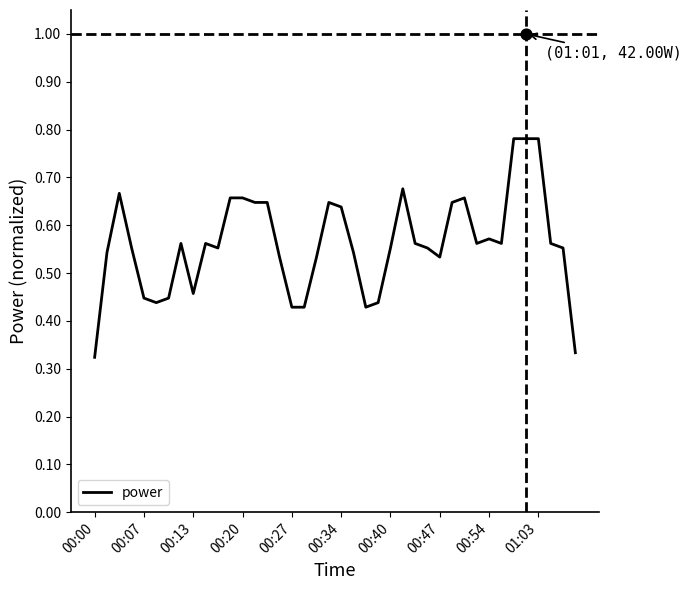

Is it true that power equals 0.7 at 00:07?

False